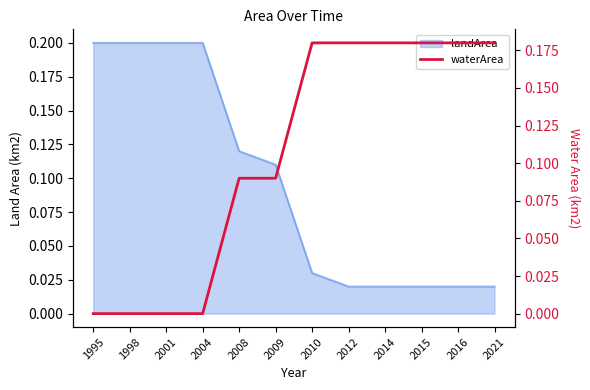

How many data points does each series have?

12